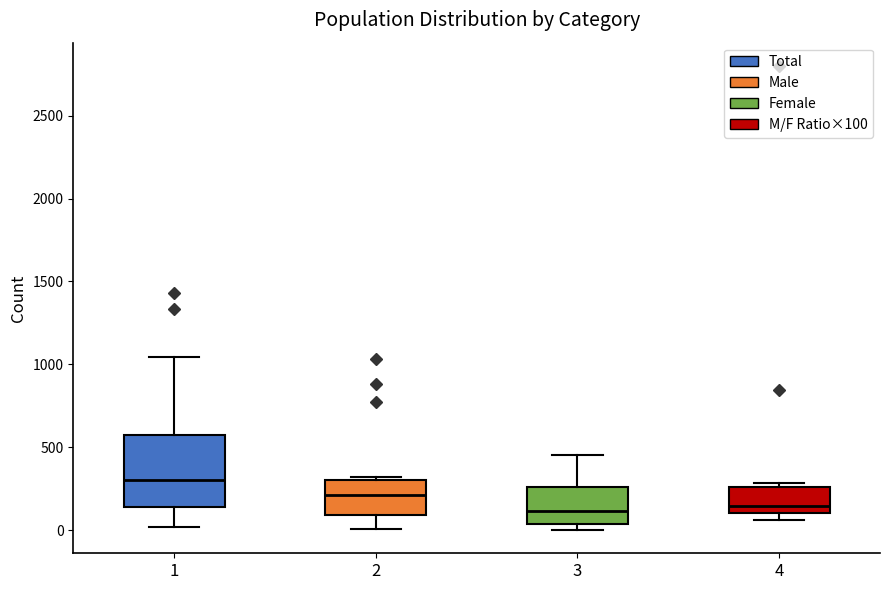

Reading left to right, transcribe this box plot: for each box, give where its median line is, the range the box spans, and where its two whiskers end, as read against the y-axis. The values are not printed on the chart, so give them approximately, as read against the axis.

1: median 300, box 150 to 600, whiskers 0 to 1050
2: median 200, box 100 to 300, whiskers 0 to 300 (just above the box's upper edge)
3: median 100, box 50 to 250, whiskers 0 to 450
4: median 150, box 100 to 250, whiskers 50 to 300